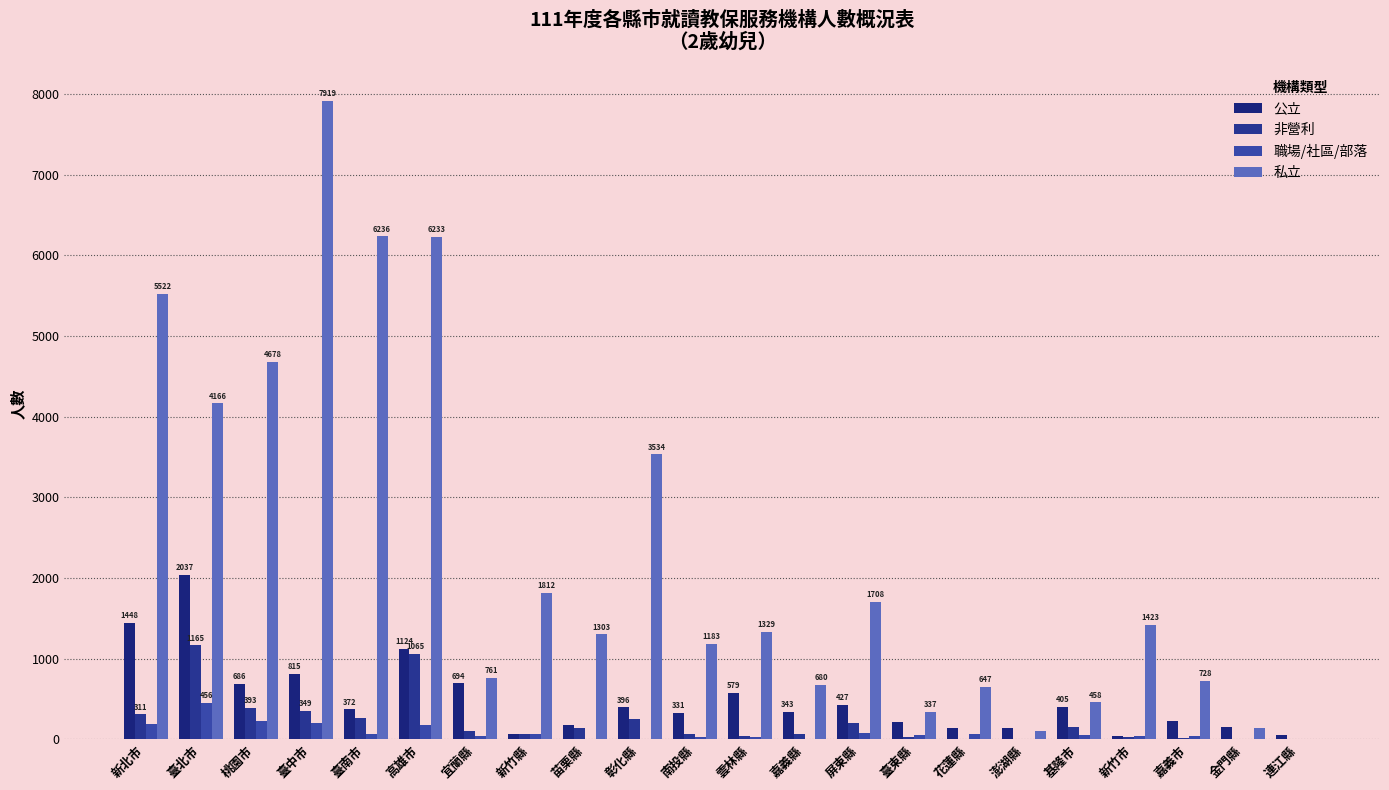

Which label corresponds to the largest value in the chart?

臺中市